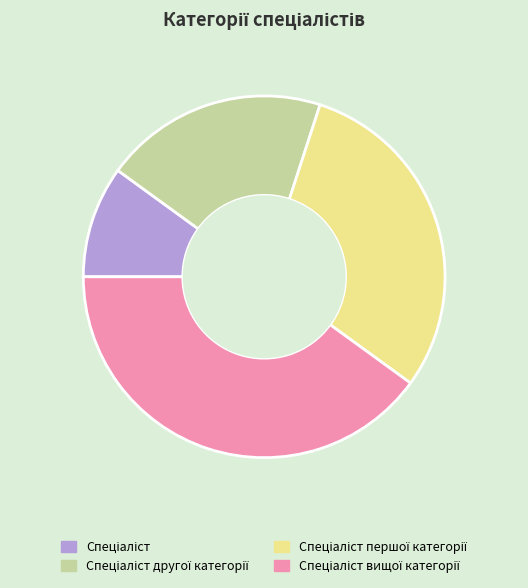

How many slices are in this pie chart?

4